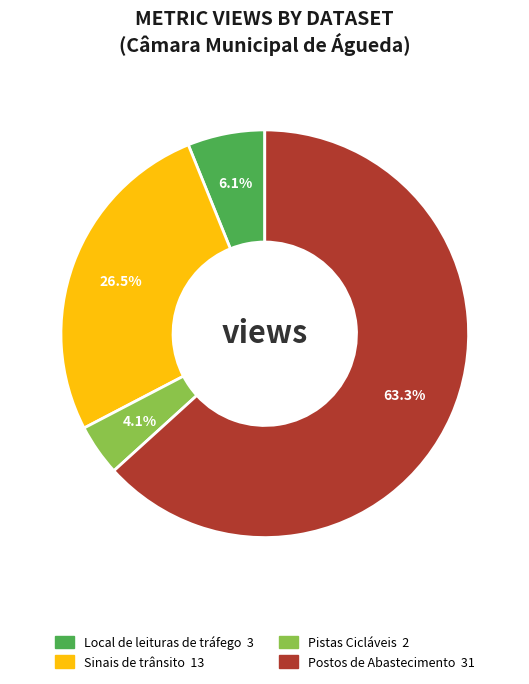

Count the number of slices in the pie.

4